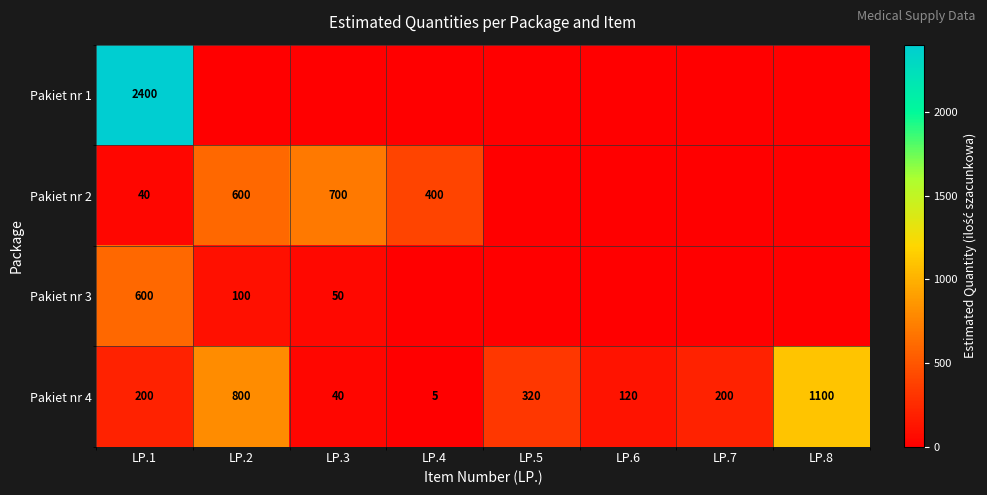

What is the total value across all series at LP.1?

3240